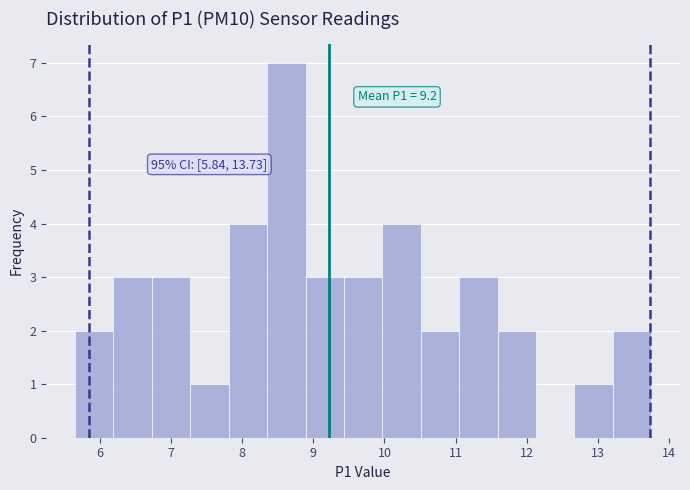

Over which range of the x-axis is the bar tallest?

8.35 to 8.89